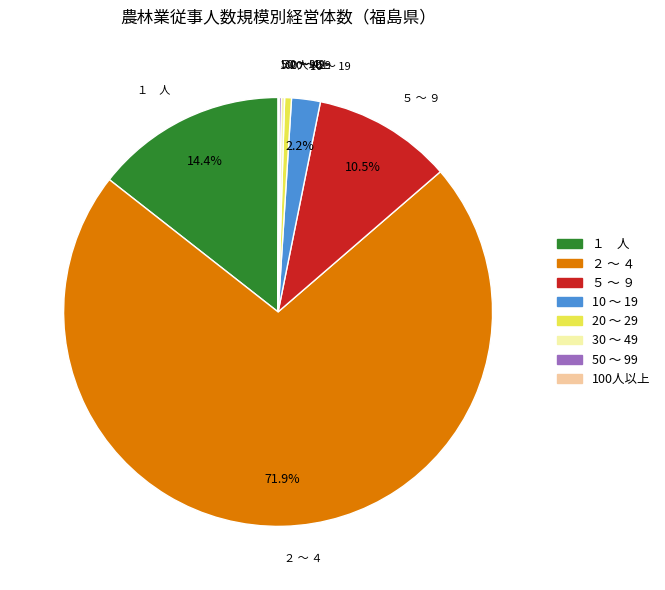

What is the largest slice in the pie chart?

２ ～ ４